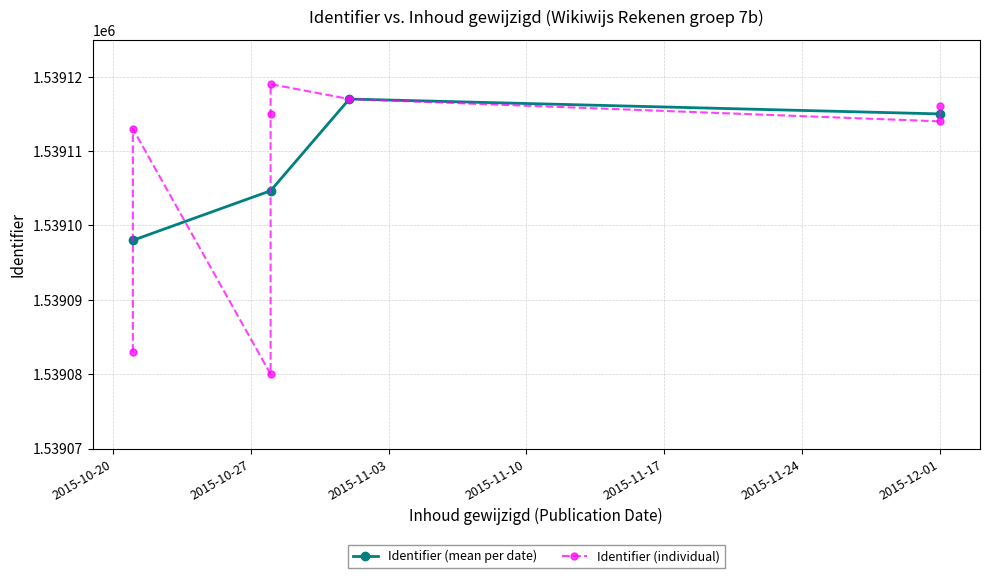

Rank the categories by value from lowest to highest.

2015-10-28, 2015-10-21, 2015-10-21, 2015-12-01, 2015-10-28, 2015-12-01, 2015-11-01, 2015-10-28